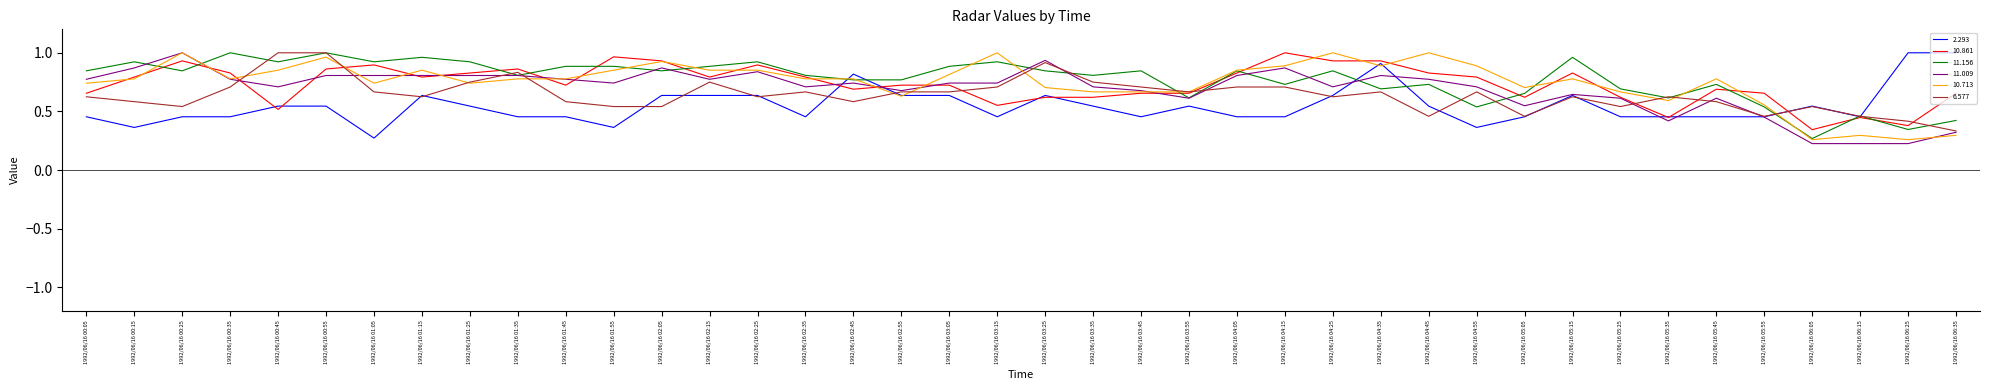

How many lines are shown in the chart?

6